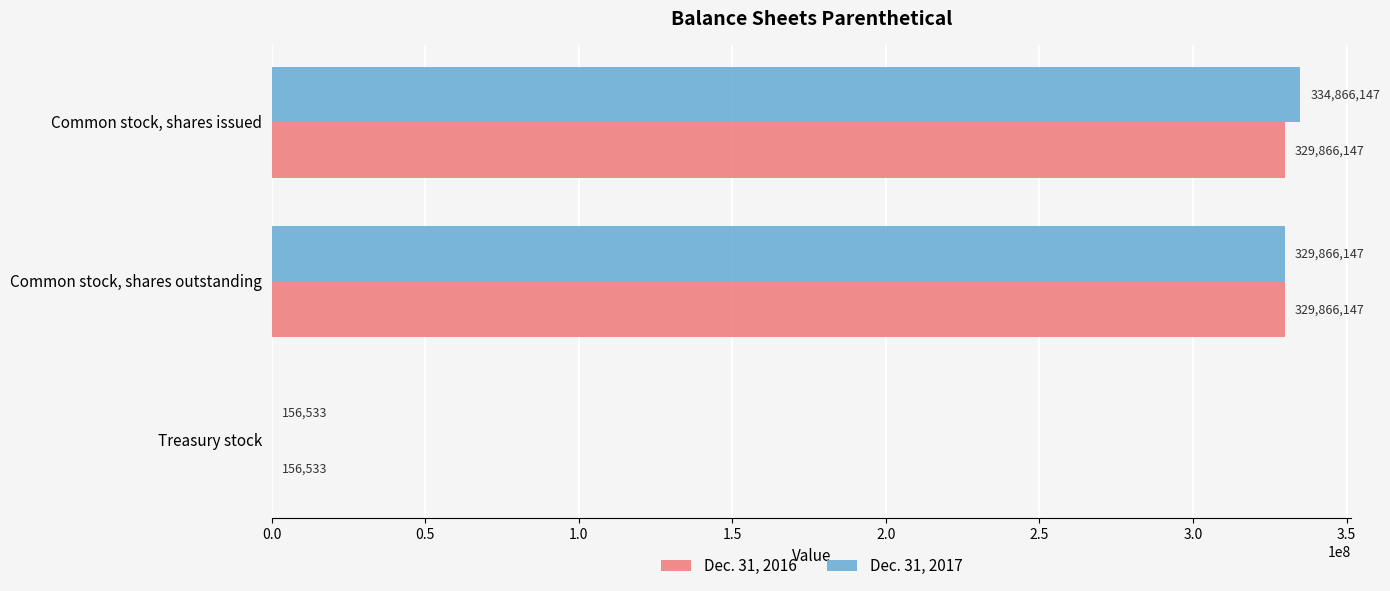

What is the sum of all Dec. 31, 2016 values?

659888827